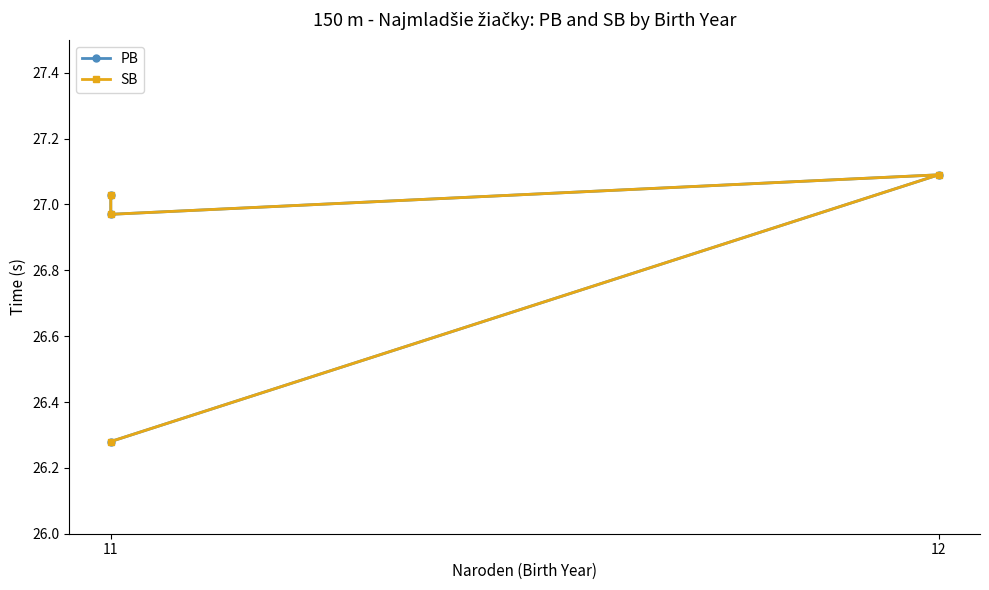

How many categories are shown in the chart?

4